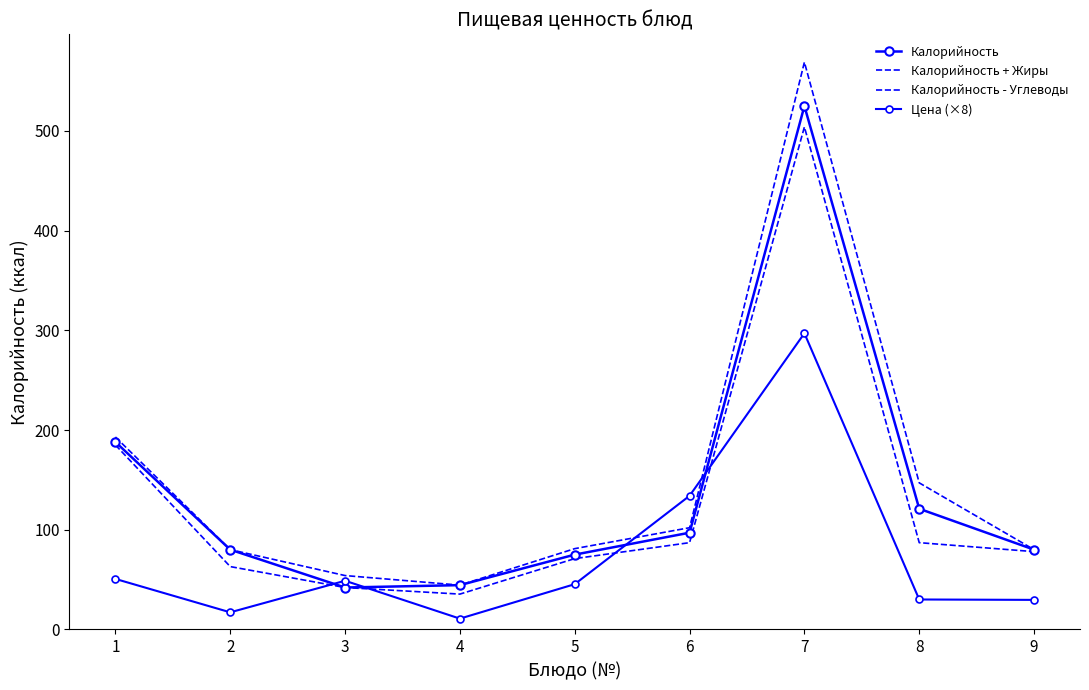

What are all the series names shown in the legend?

Калорийность, Калорийность + Жиры, Калорийность - Углеводы, Цена (×8)